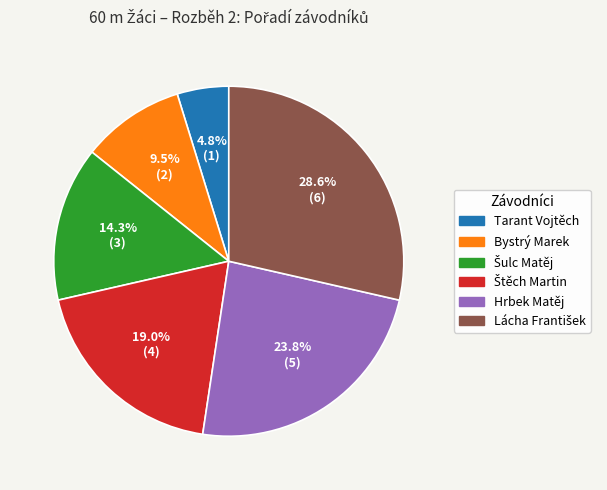

What percentage is NOT represented by Hrbek Matěj?

76.2%